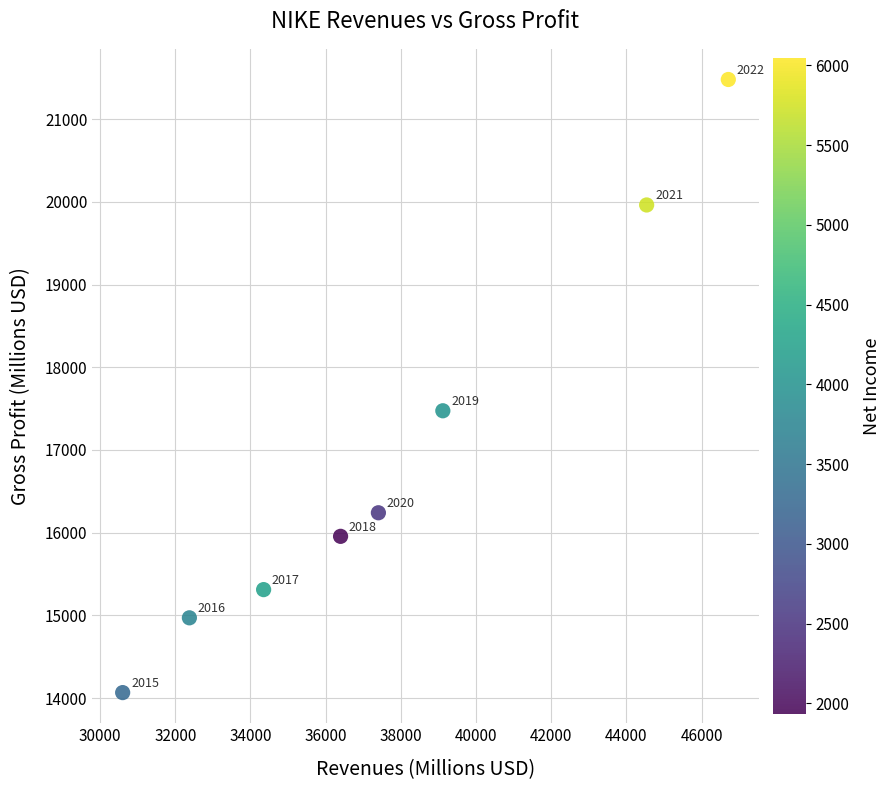

What Y value in the scatter plot is closest to 17773?

17474